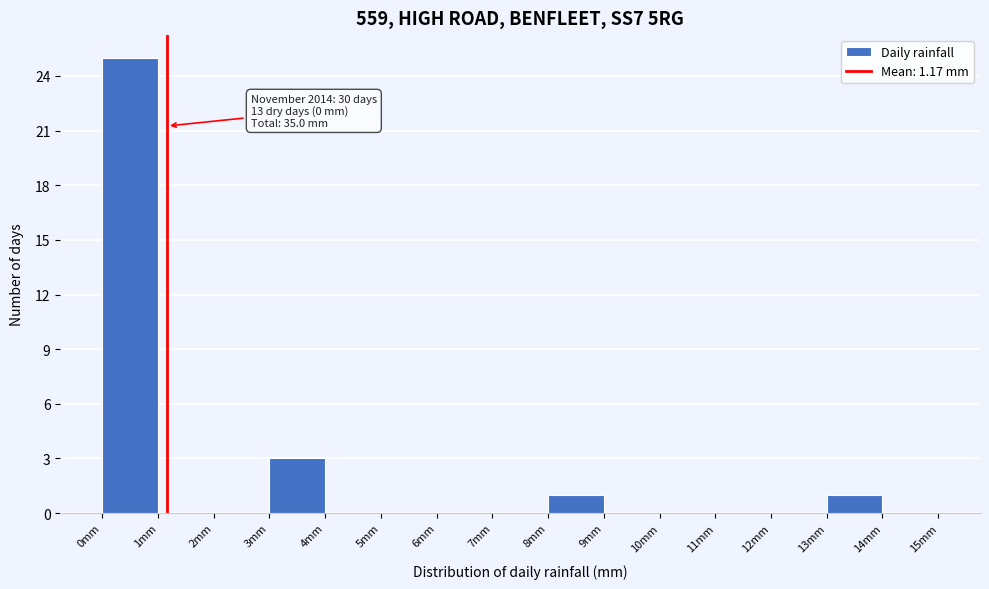

Over which range of the x-axis is the bar tallest?

0 to 1